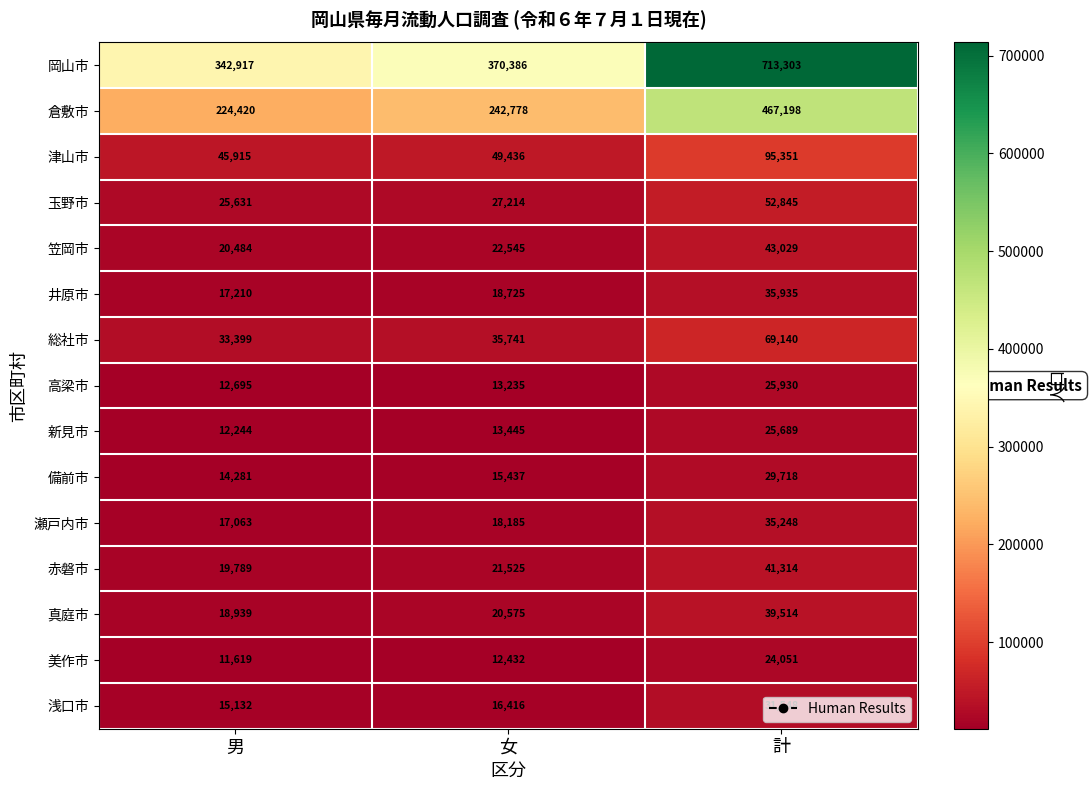

The 浅口市 series shows 48993 at 計. True or false?

False